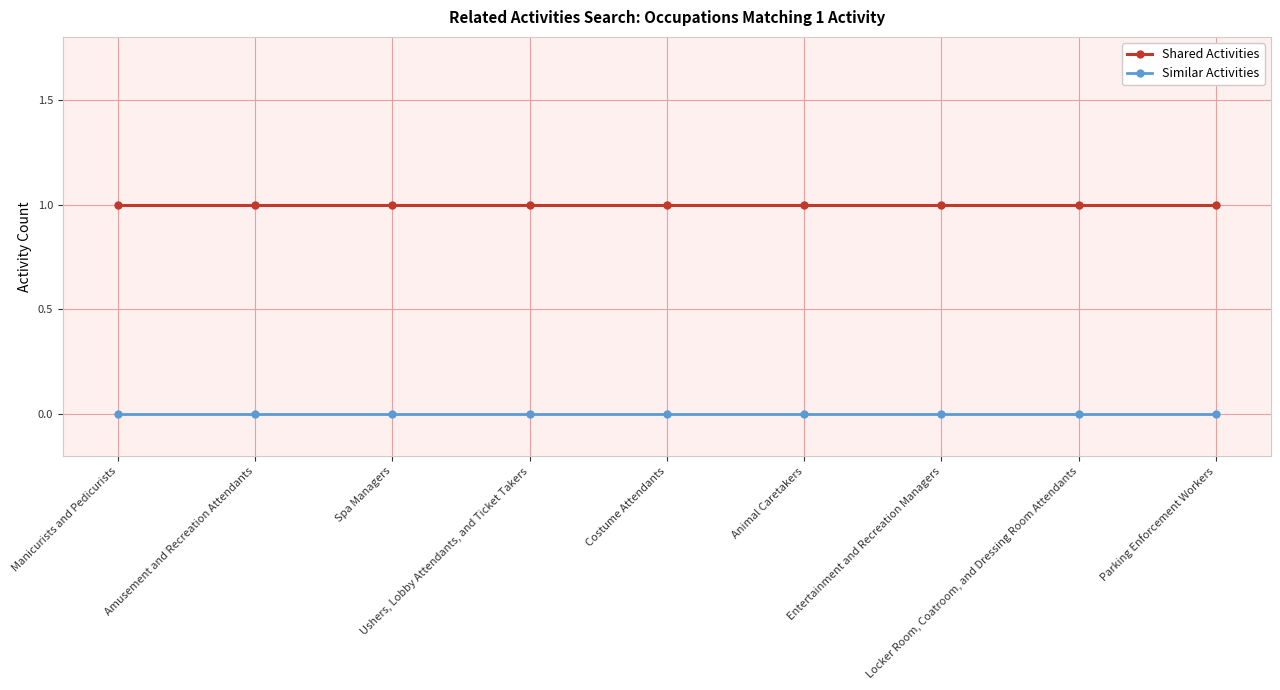

What are all the series names shown in the legend?

Shared Activities, Similar Activities